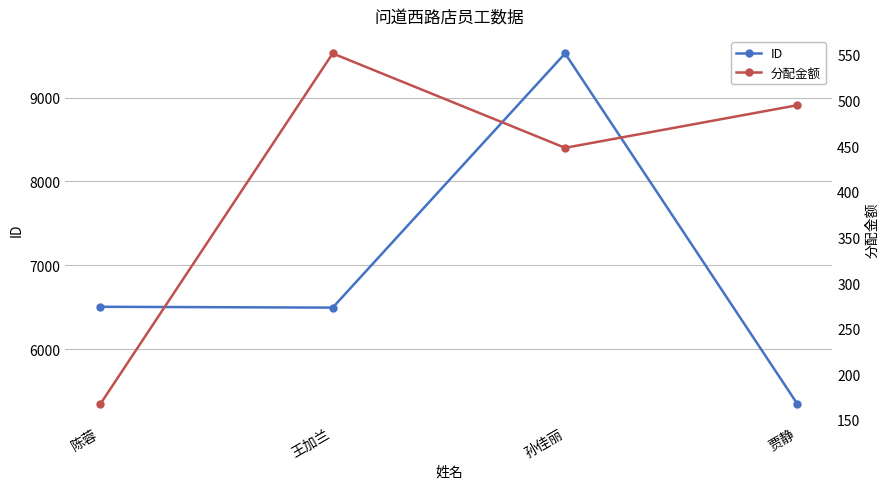

At which label is ID closest to 7435?

陈蓉